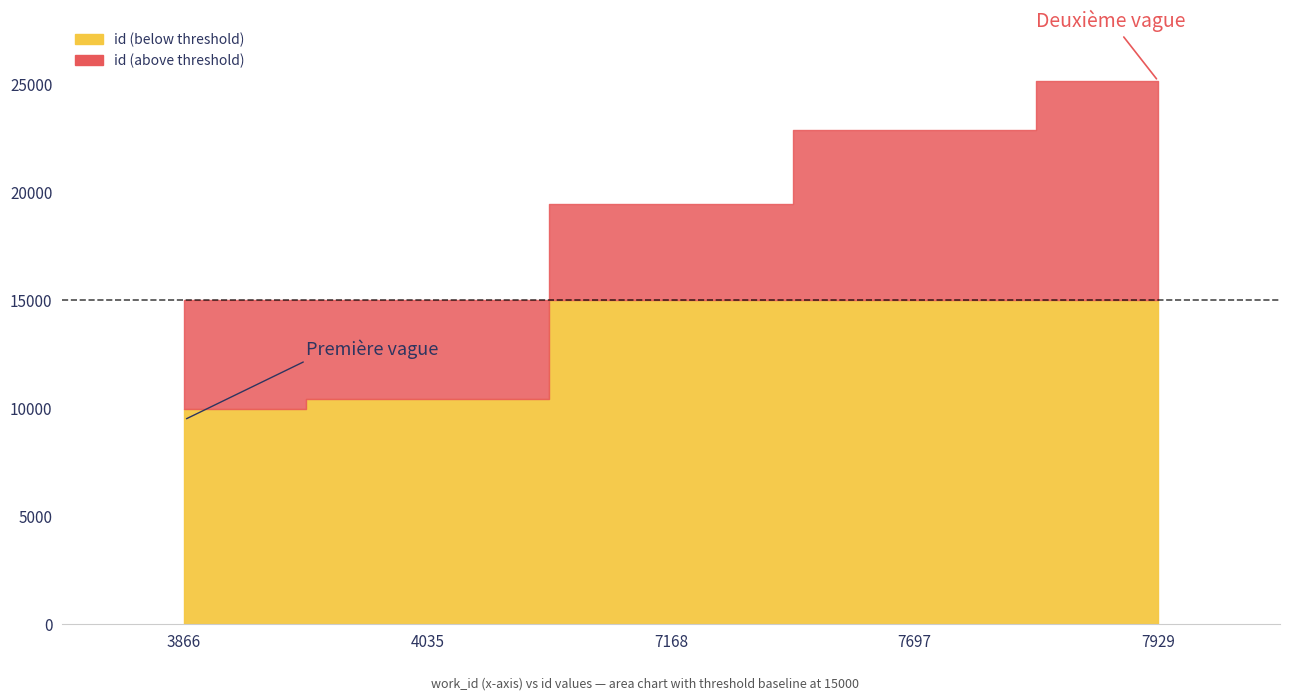

How many values are below 19451?

2